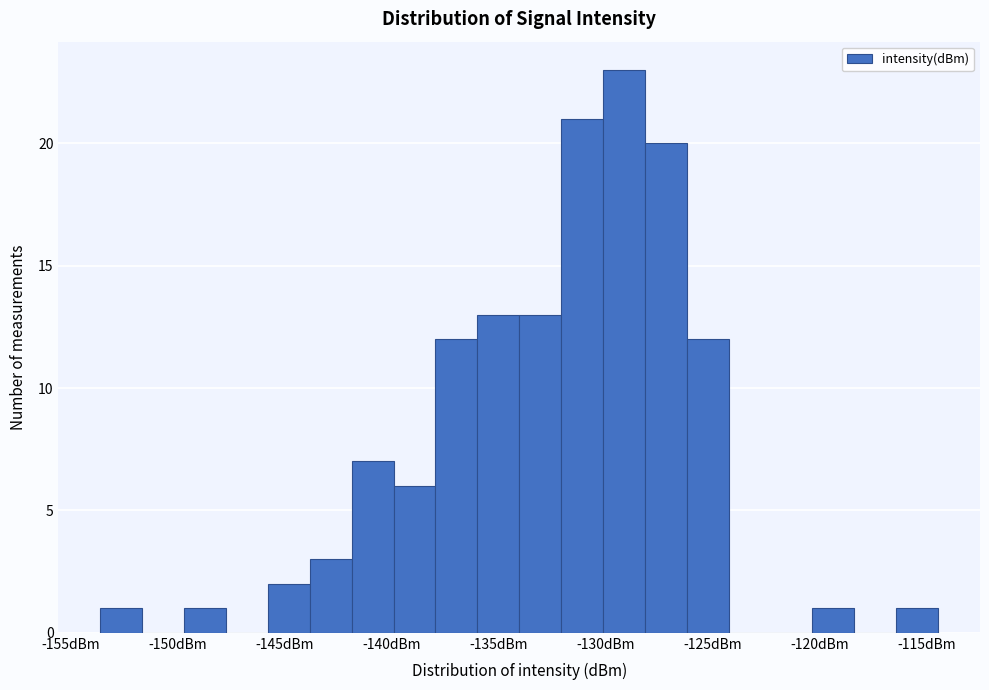

Read against the x-axis, roughly where is the centre of the tallest bar?

-129.0